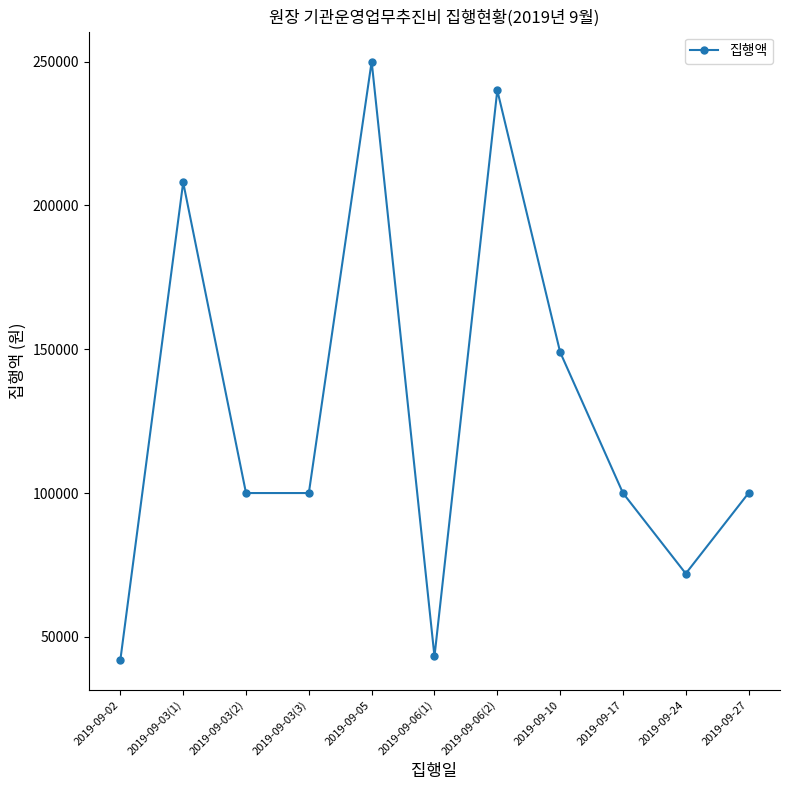

At which label does the data first exceed 100000?

2019-09-03(1)